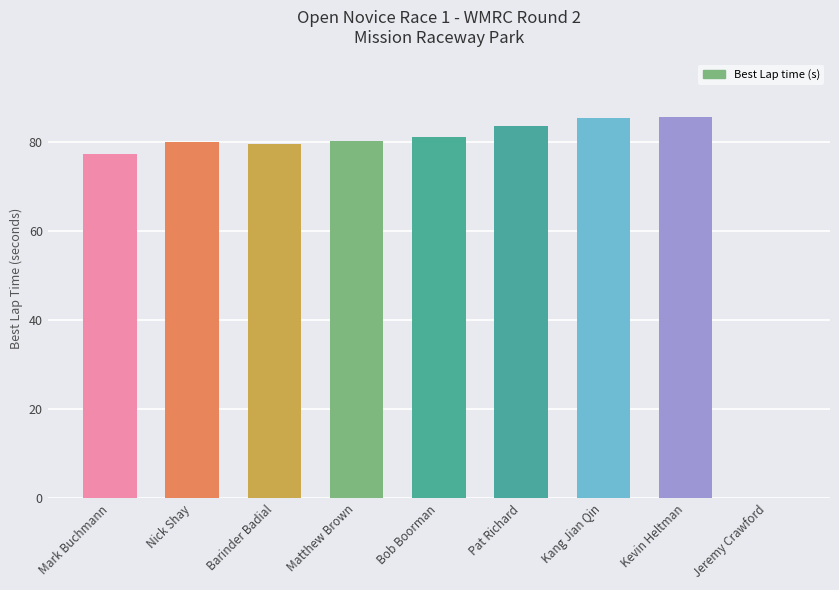

Where is the data nearest to the value 42?

Mark Buchmann